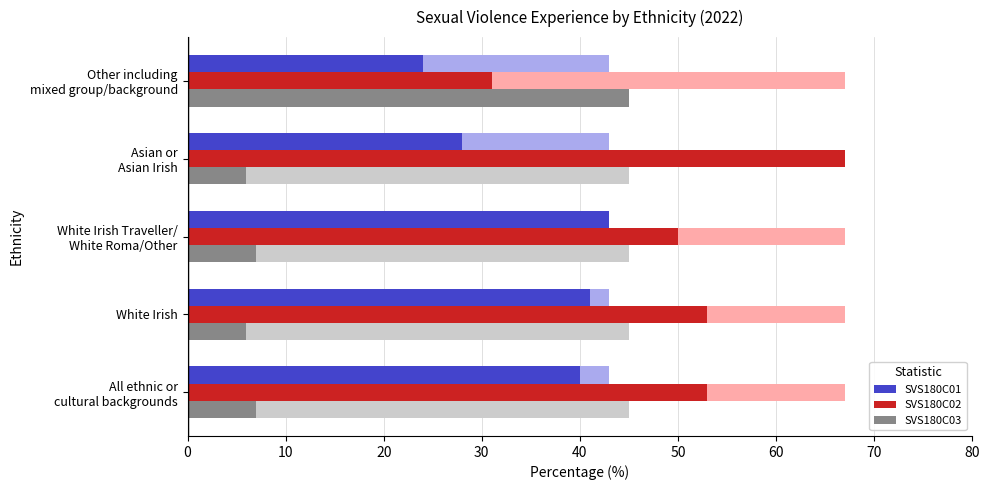

What are all the series names shown in the legend?

SVS180C01, SVS180C02, SVS180C03